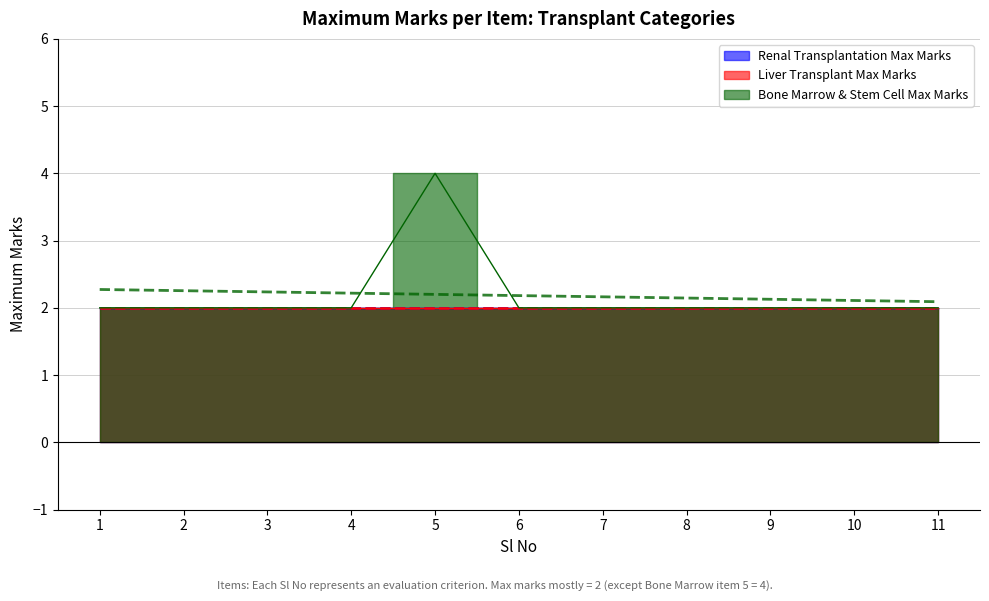

What is the value of the Bone Marrow & Stem Cell Max Marks point at the 10th from the left?

2